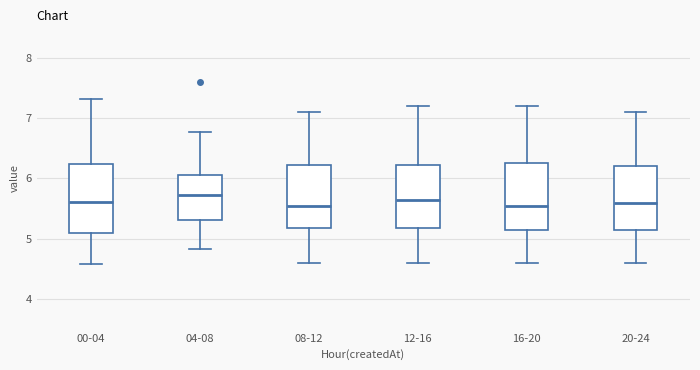

Where does the lower whisker of the box for 08-12 end on the y-axis? The values are not printed on the chart, so give them approximately, as read against the axis.

4.6